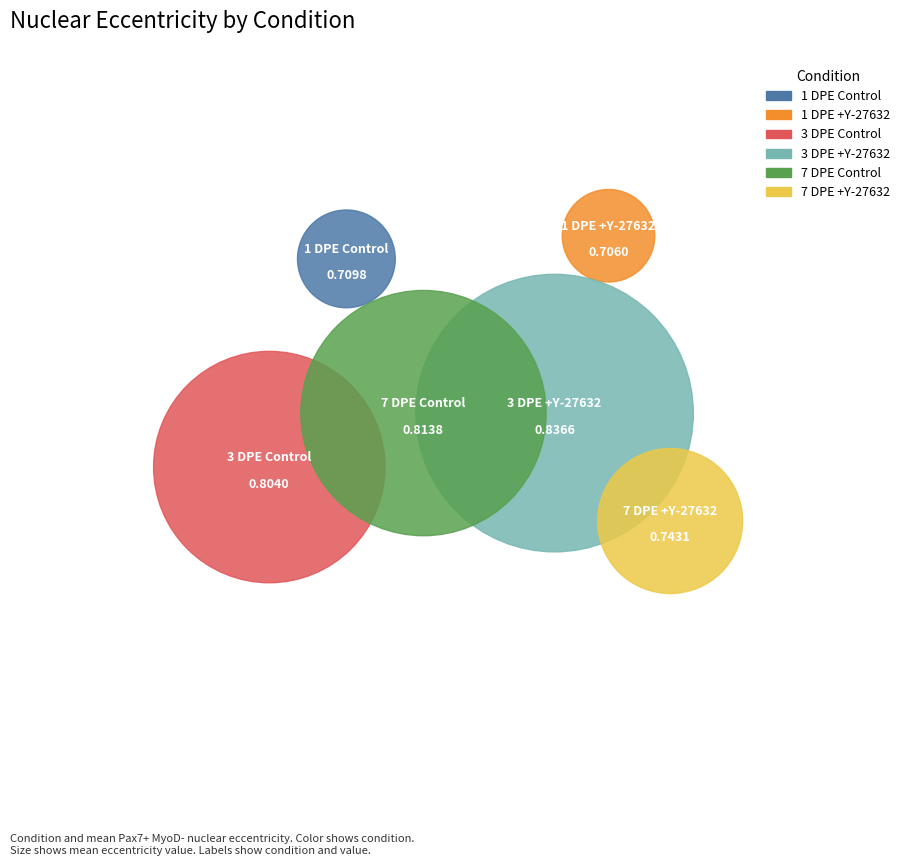

Rank the categories by value from lowest to highest.

1 DPE +Y-27632, 1 DPE Control, 7 DPE +Y-27632, 3 DPE Control, 7 DPE Control, 3 DPE +Y-27632